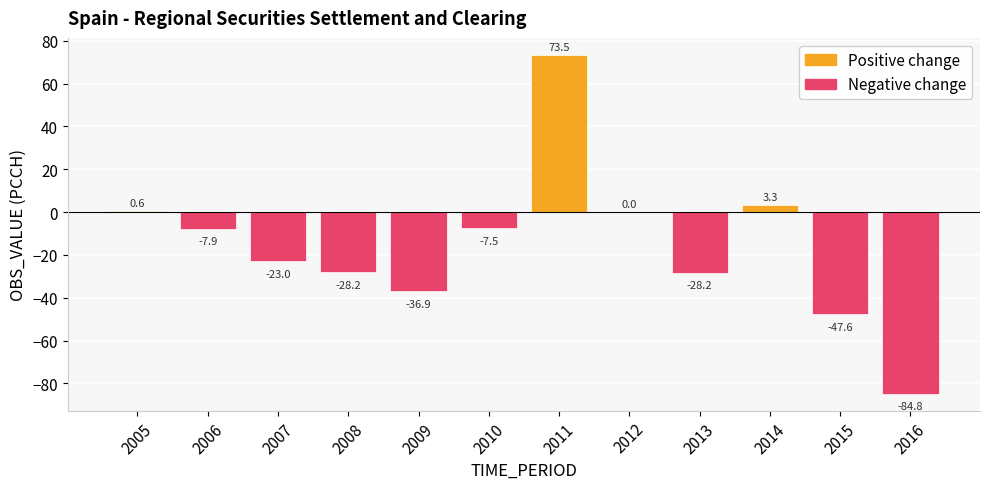

At which label is the value closest to -5?

2010